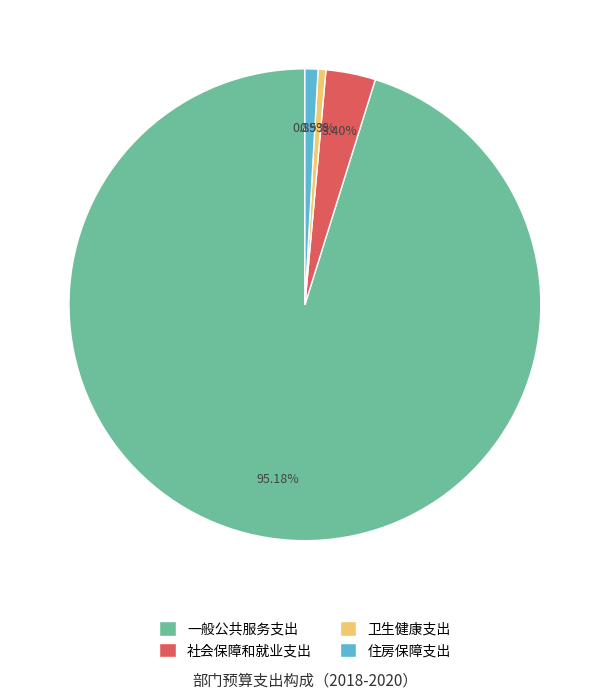

To the nearest percent, what is the average slice percentage?

25%